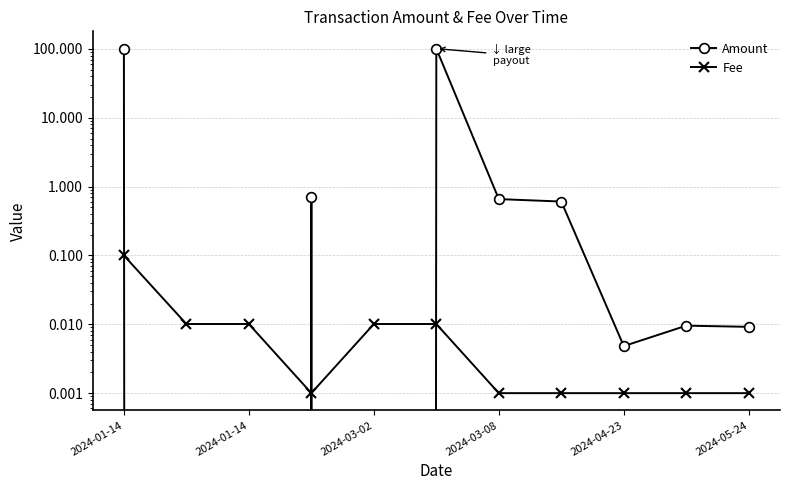

At which category is the sum across all series the highest?

2024-01-14